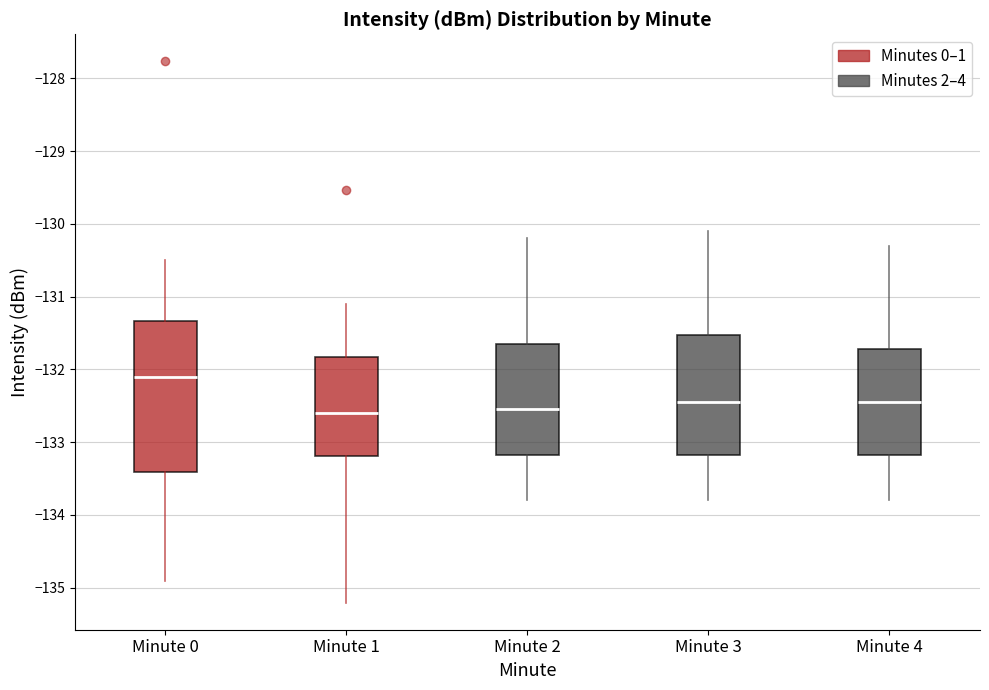

Comparing the boxes themselves (not the whiskers), which one is the tallest?

Minute 0